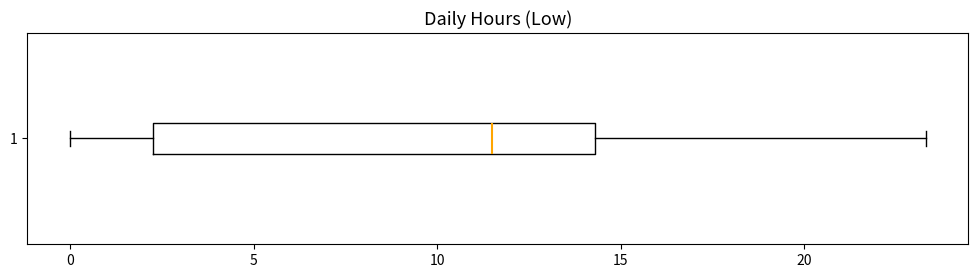

Read this box plot against the x-axis: the position of the median line, the range covered by the box, and the ends of both whiskers. The values are not printed on the chart, so give them approximately, as read against the axis.

median 11.5, box 2.5 to 14.5, whiskers 0.0 to 23.5